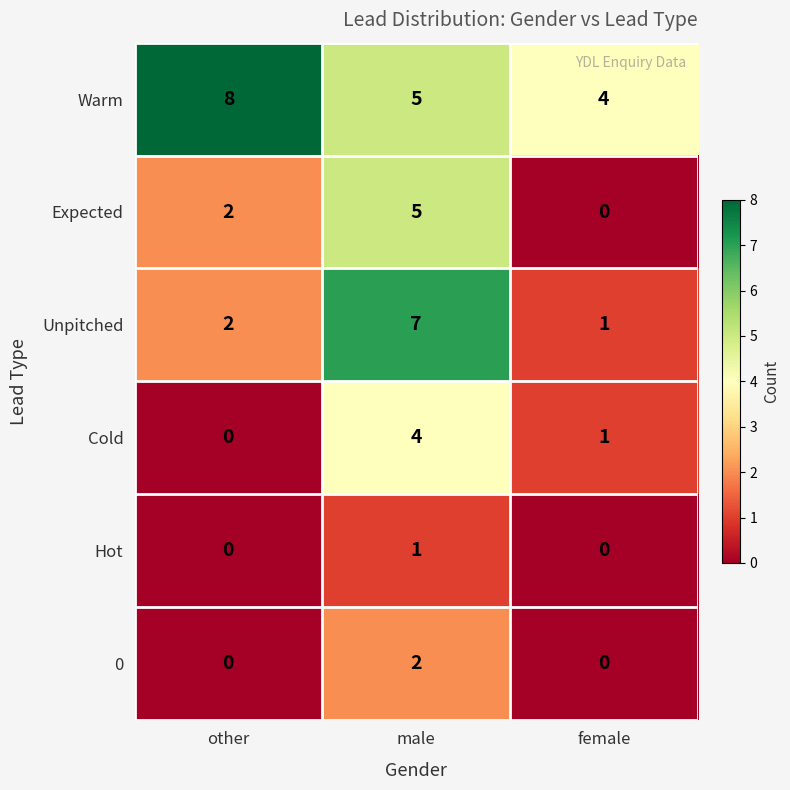

What is the average value of the Unpitched series?

3